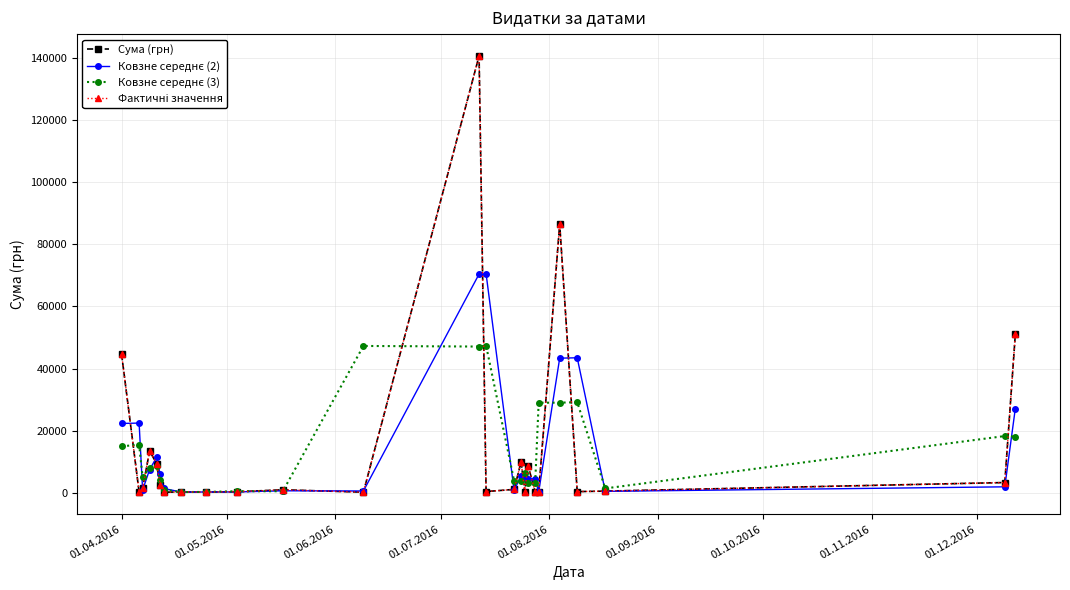

Does the chart have visible grid lines?

Yes